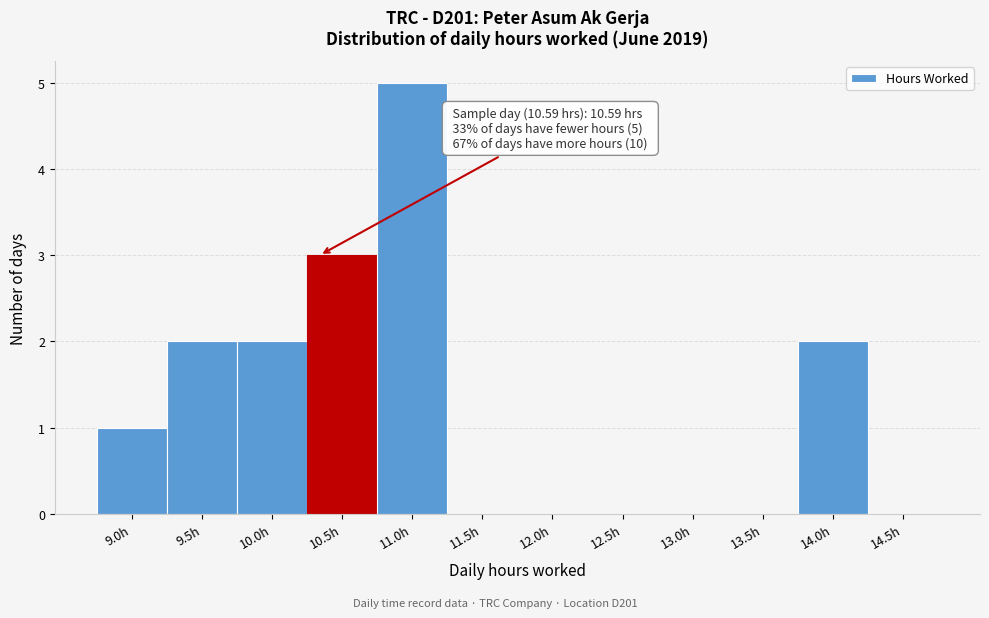

Reading left to right, transcribe all the data shown in this chart.

9.0h=1	9.5h=2	10.0h=2	10.5h=3	11.0h=5	11.5h=0	12.0h=0	12.5h=0	13.0h=0	13.5h=0	14.0h=2	14.5h=0